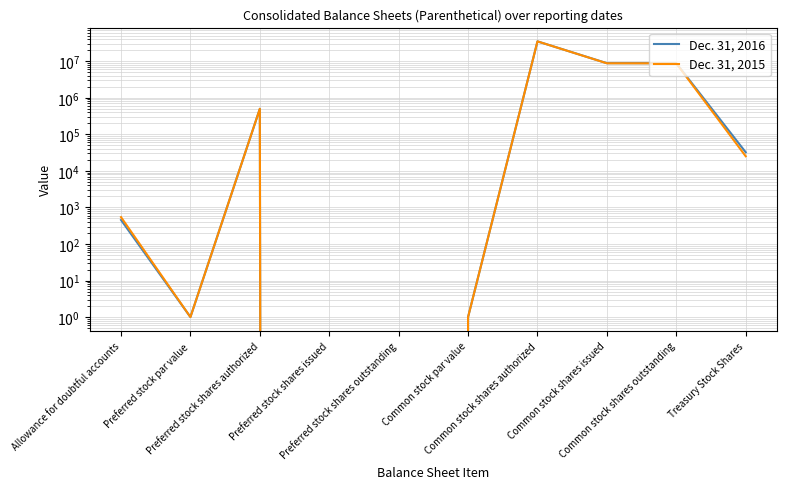

Is the value of Dec. 31, 2015 at Common stock par value greater than the value of Dec. 31, 2016 at Common stock shares outstanding?

No